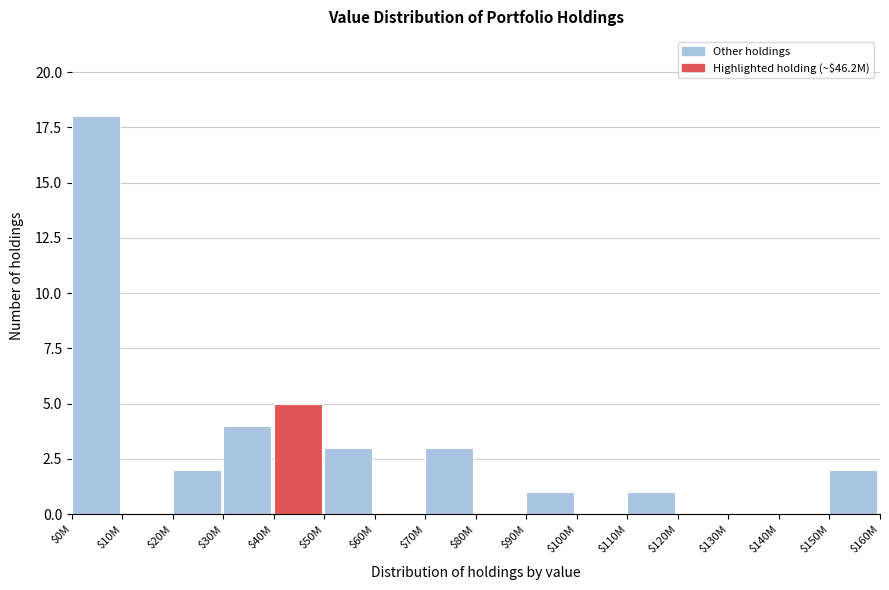

At which label is the value closest to 9?

$40M